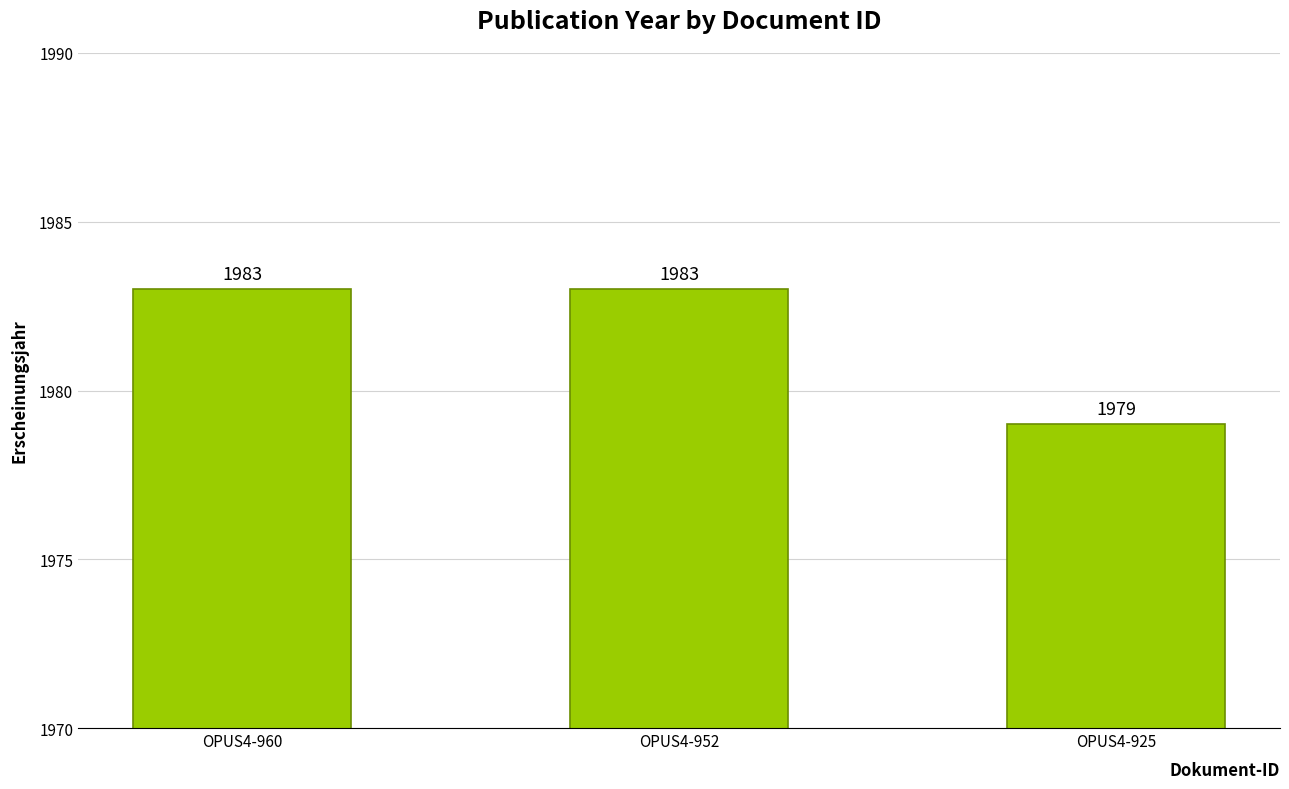

Count the values in the range 1979 to 1983.

3